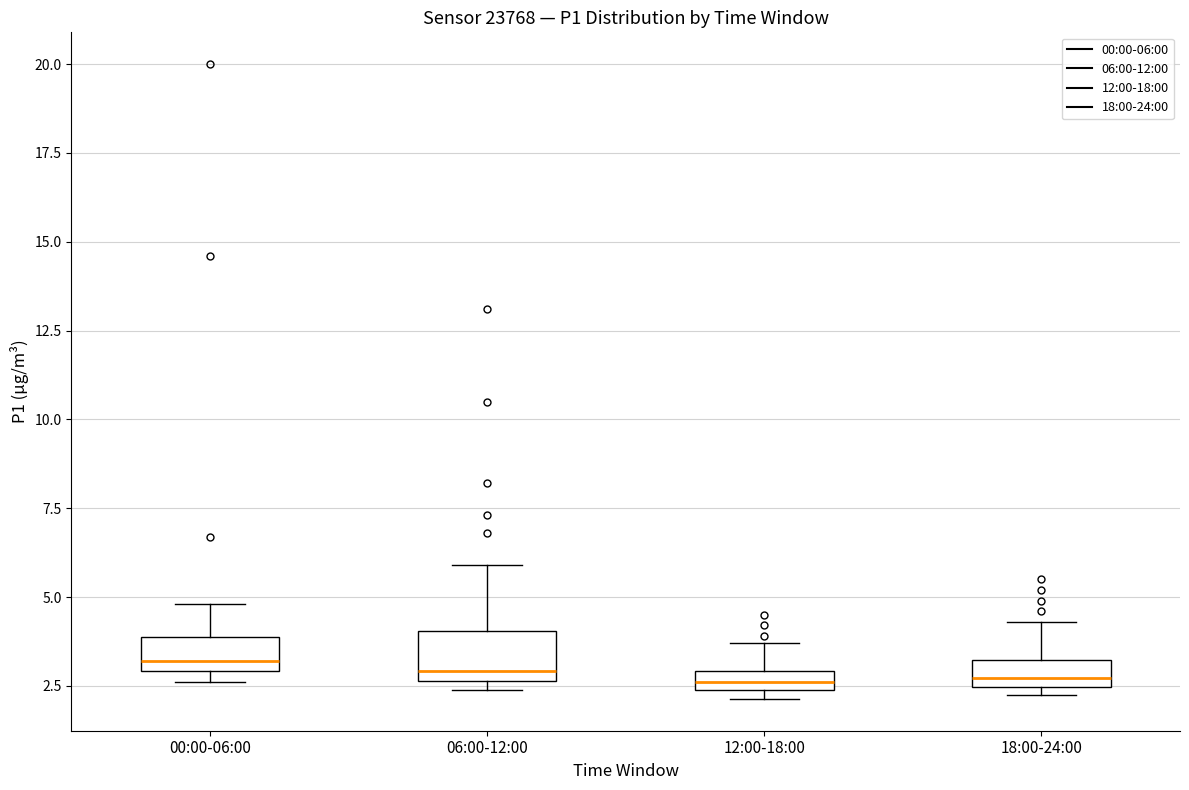

Where does the upper whisker of the box for 12:00-18:00 end on the y-axis? The values are not printed on the chart, so give them approximately, as read against the axis.

3.5